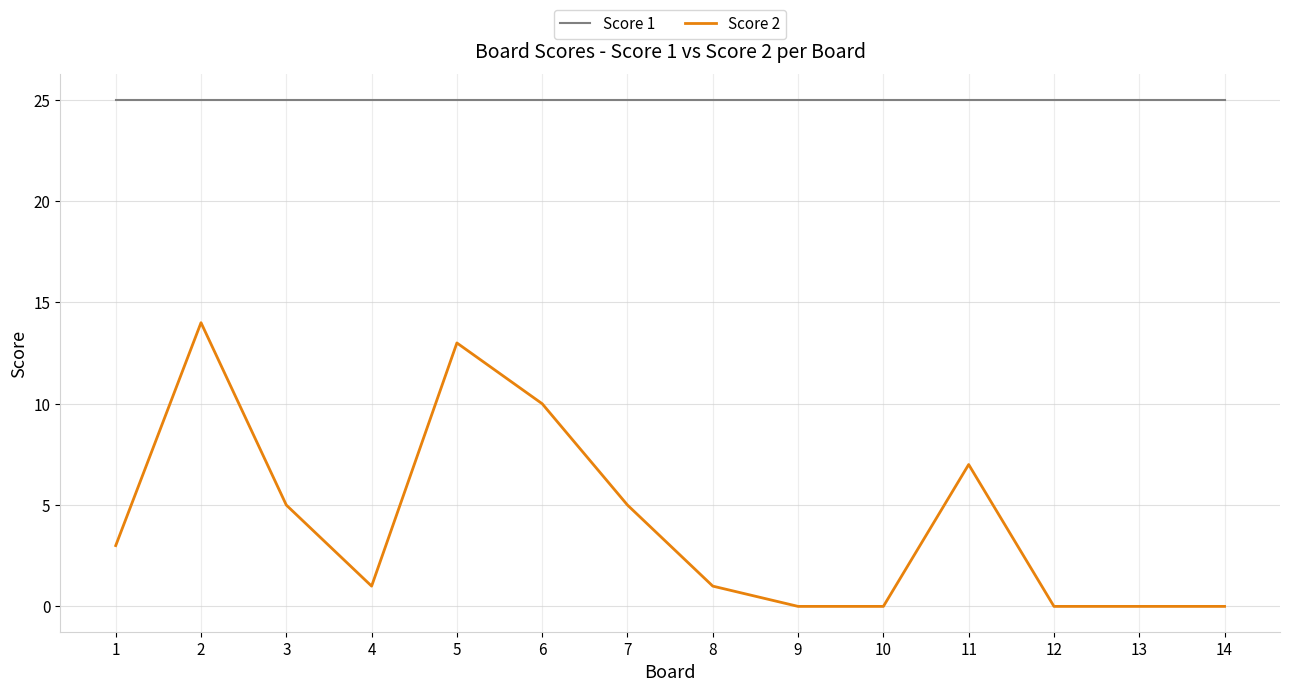

At how many categories does at least one series exceed 5?

14